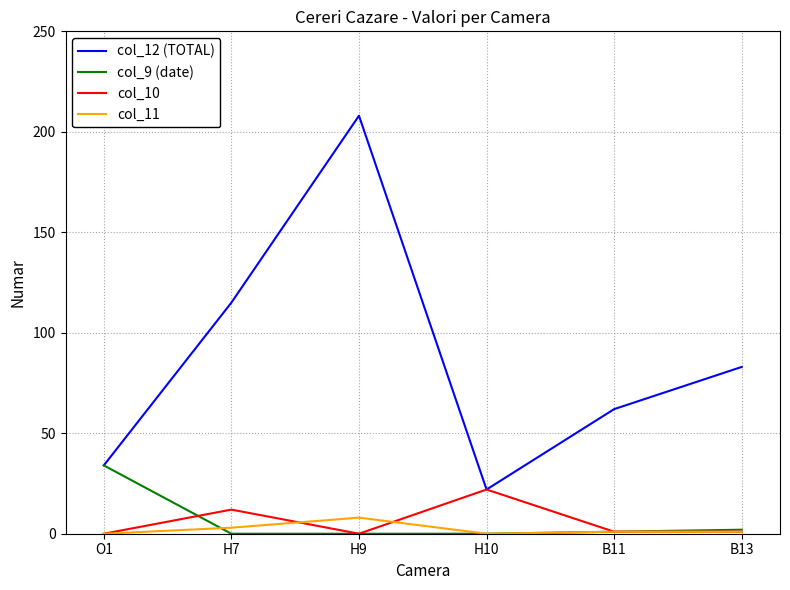

At which label does col_10 first exceed 1?

H7